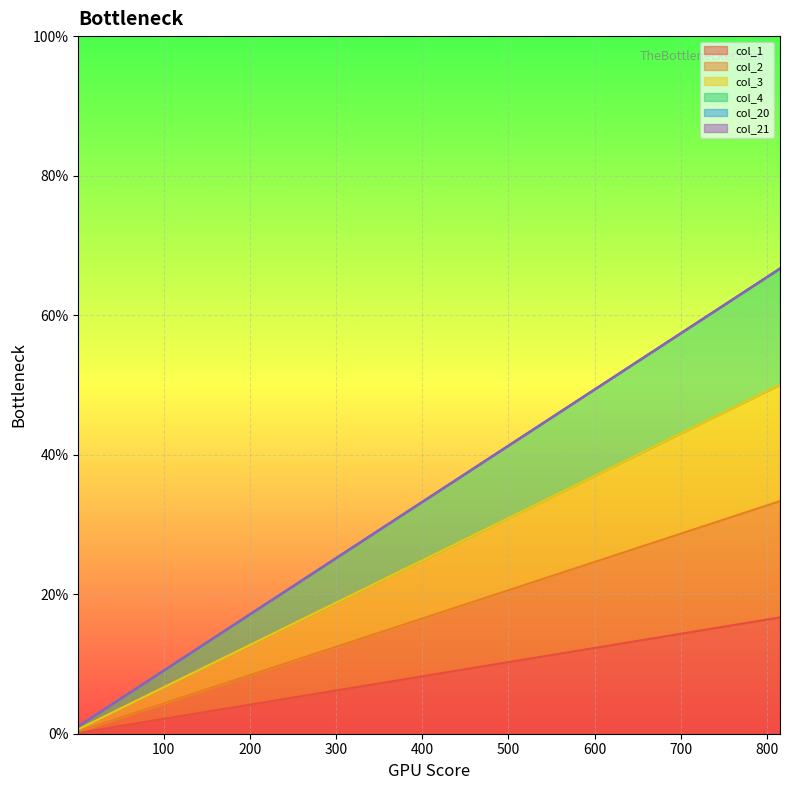

Does the chart display data point markers on the line(s)?

No